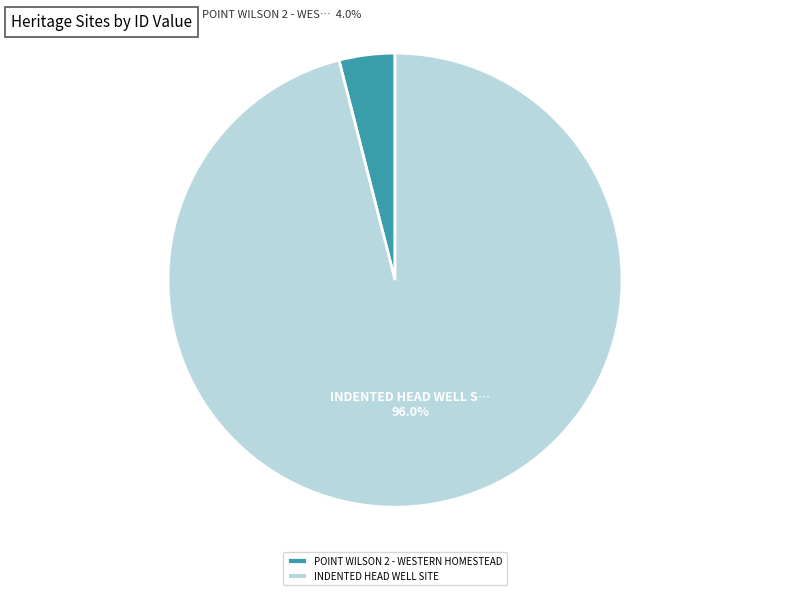

Which category has the biggest portion of the pie?

INDENTED HEAD WELL SITE